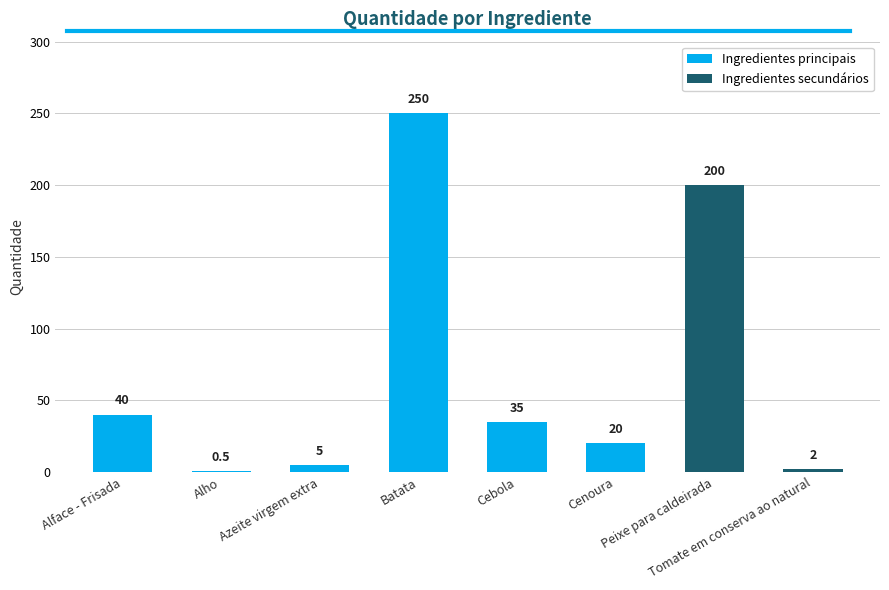

What is the average value?

69.1